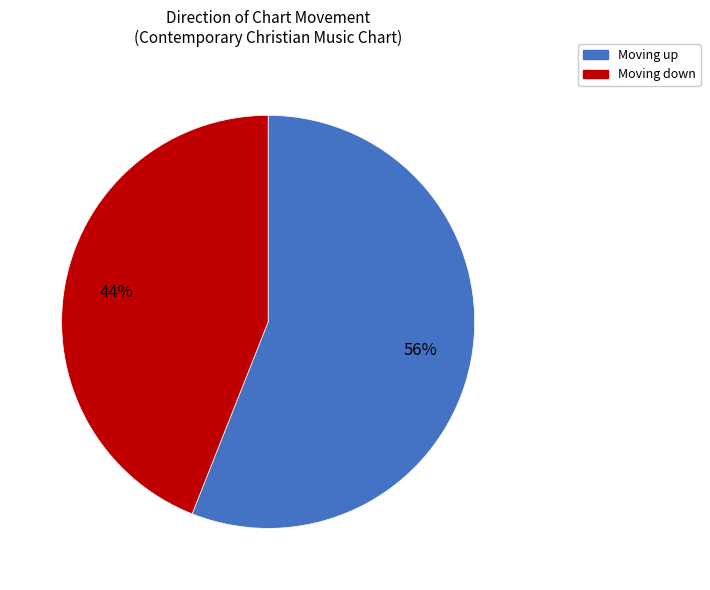

Rank the categories by value from lowest to highest.

Moving down, Moving up